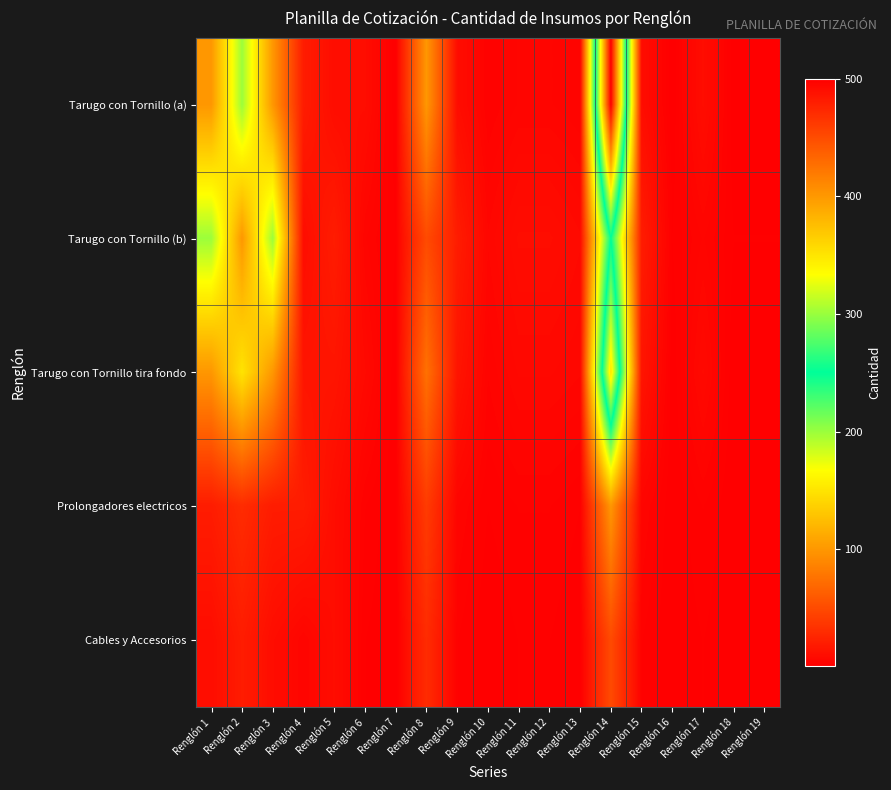

Between Renglón 12 and Renglón 1, which is larger?

Renglón 1